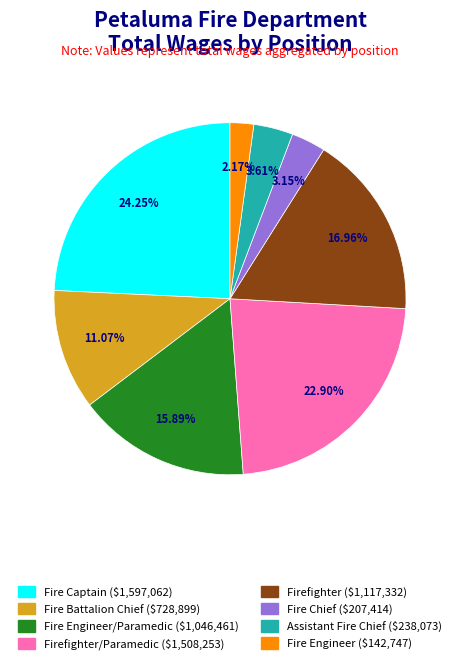

Is there a majority slice in this chart?

No